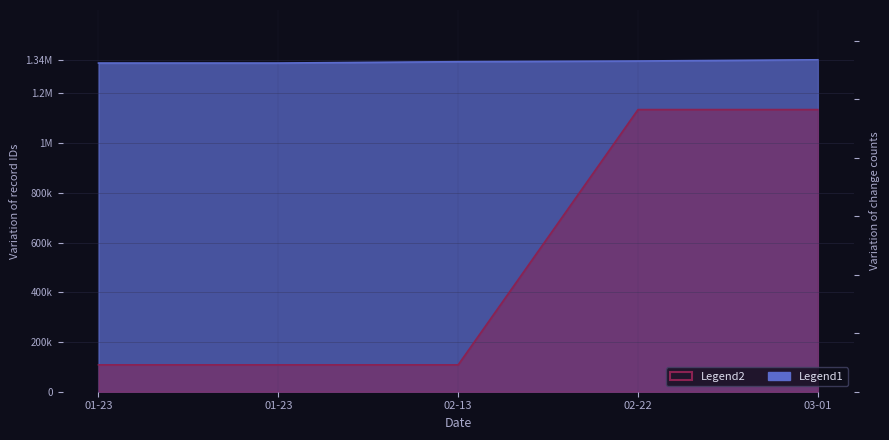

At which label does Legend1 first exceed 1327573?

03-01